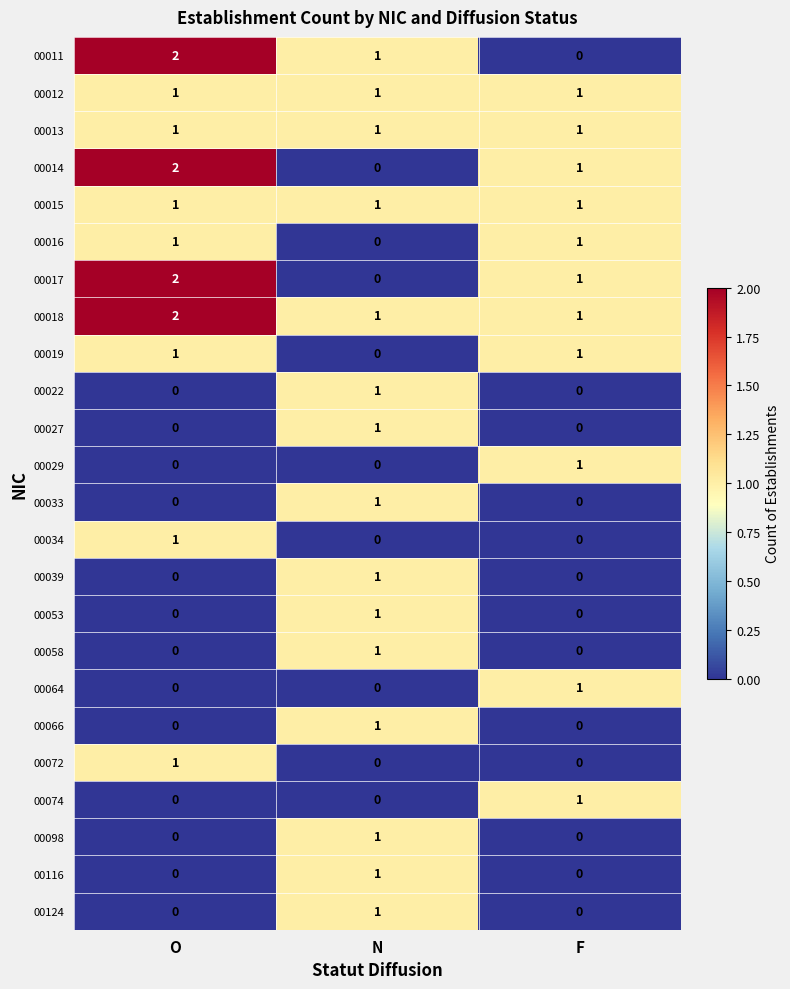

Which series has the largest total across all categories?

00018